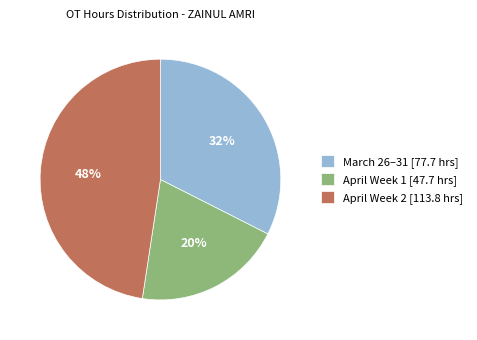

True or false: April Week 2 [113.8 hrs] accounts for 37% of the total.

False